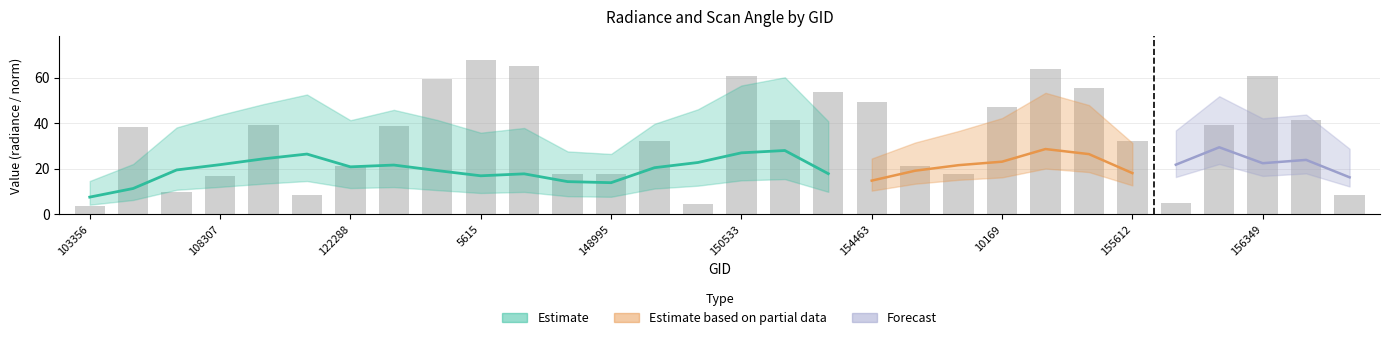

How many groups of bars are there?

30